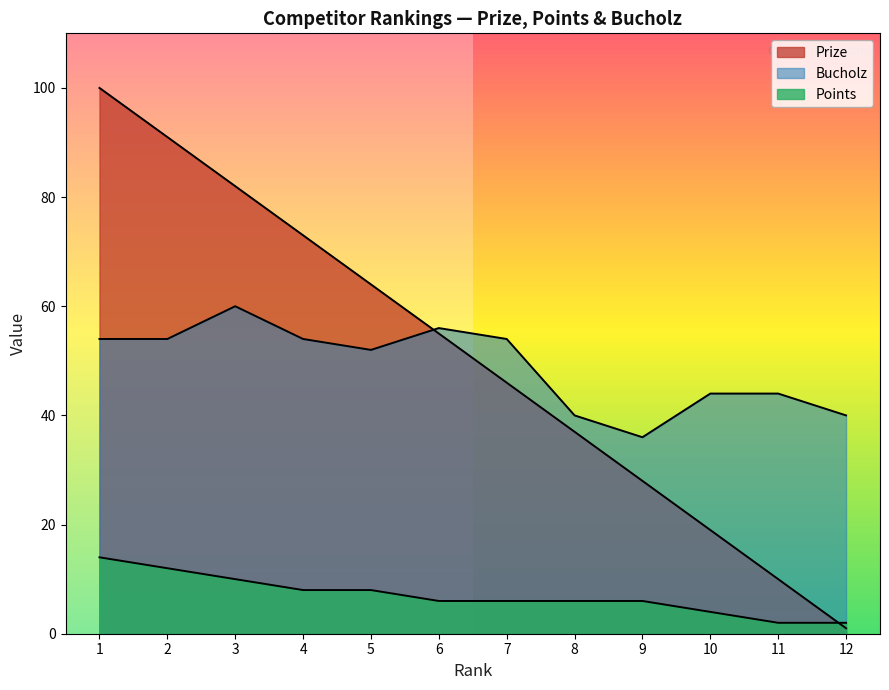

Reading right to left, list all the values displayed in this chart.

Prize: 1	10	19	28	37	46	55	64	73	82	91	100
Points: 2	2	4	6	6	6	6	8	8	10	12	14
Bucholz: 40	44	44	36	40	54	56	52	54	60	54	54